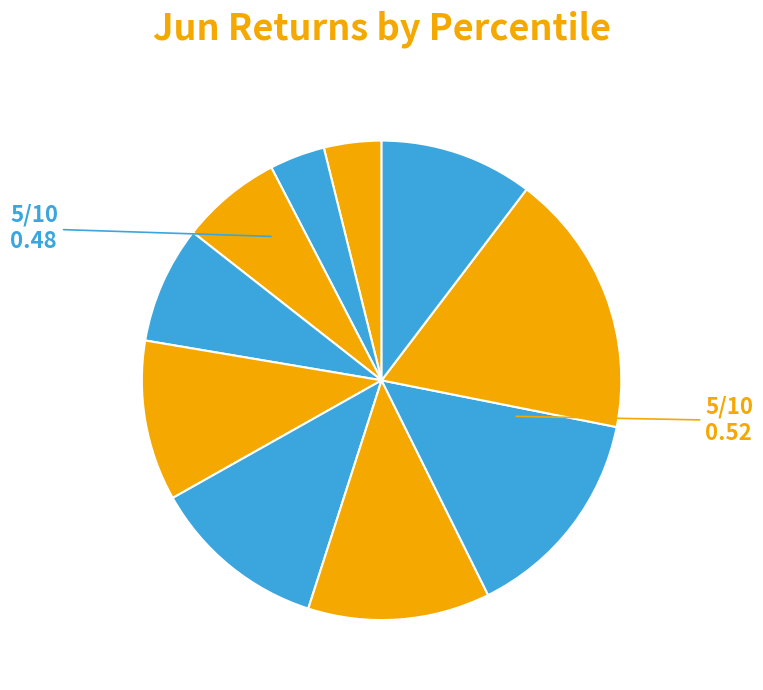

Count the number of slices in the pie.

10